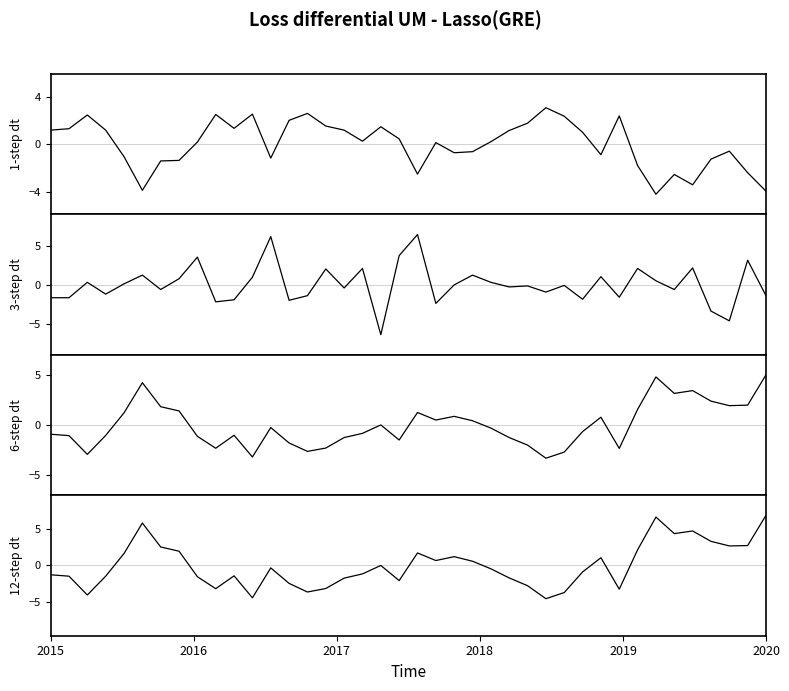

What is the difference between the maximum and minimum values in the 1-step dt series?

7.3